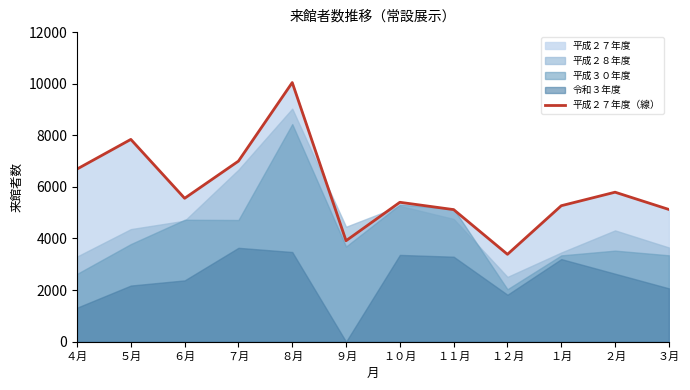

How many points are lower than both their immediate neighbors (excluding endpoints)?

3